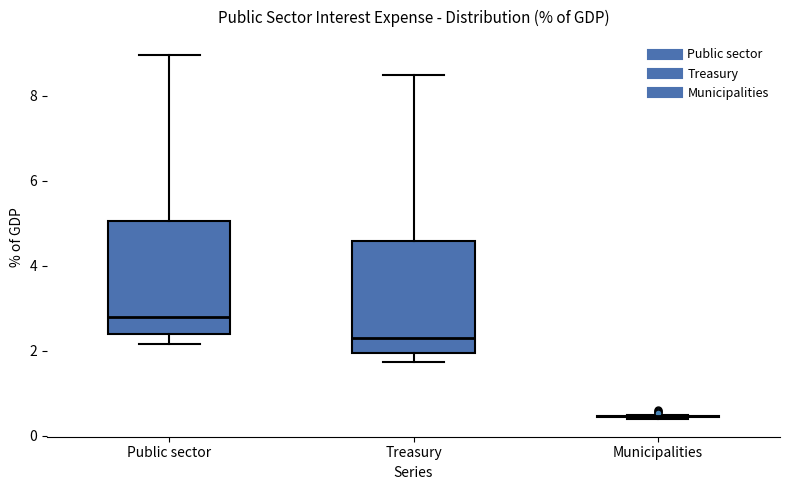

Where does the lower whisker of the box for Public sector end on the y-axis? The values are not printed on the chart, so give them approximately, as read against the axis.

2.2